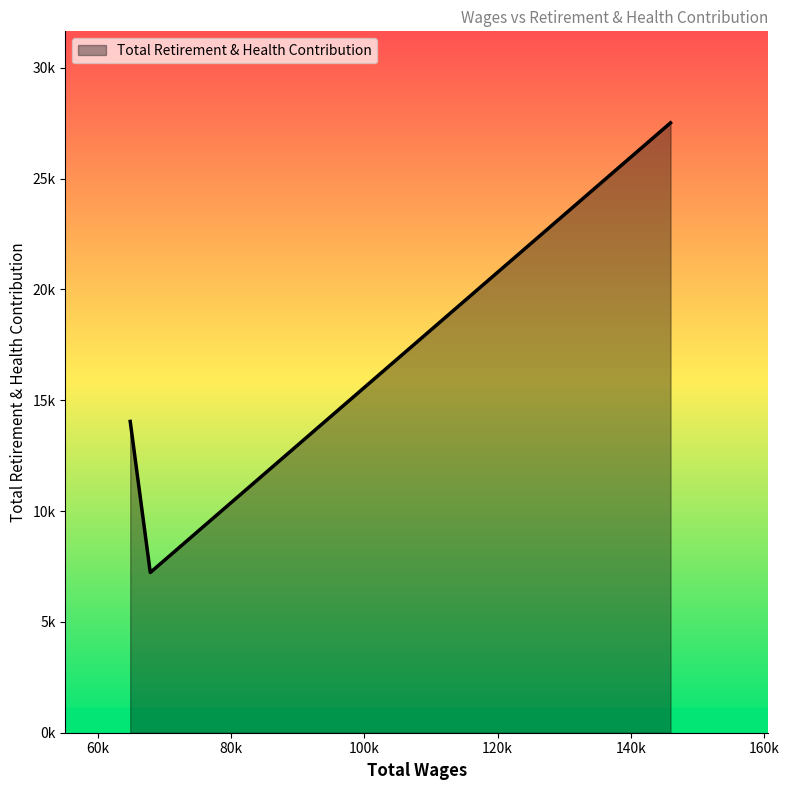

Is this an area chart (filled region under the line)?

Yes